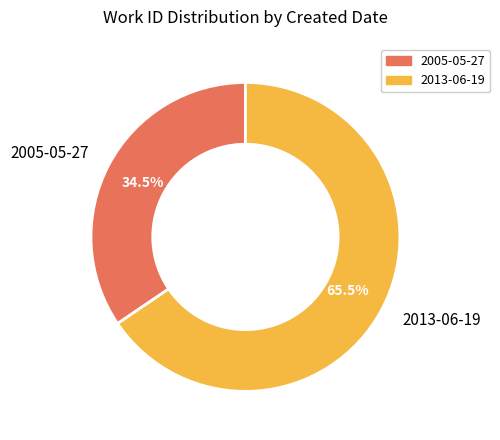

What is the smallest slice in the pie chart?

2005-05-27